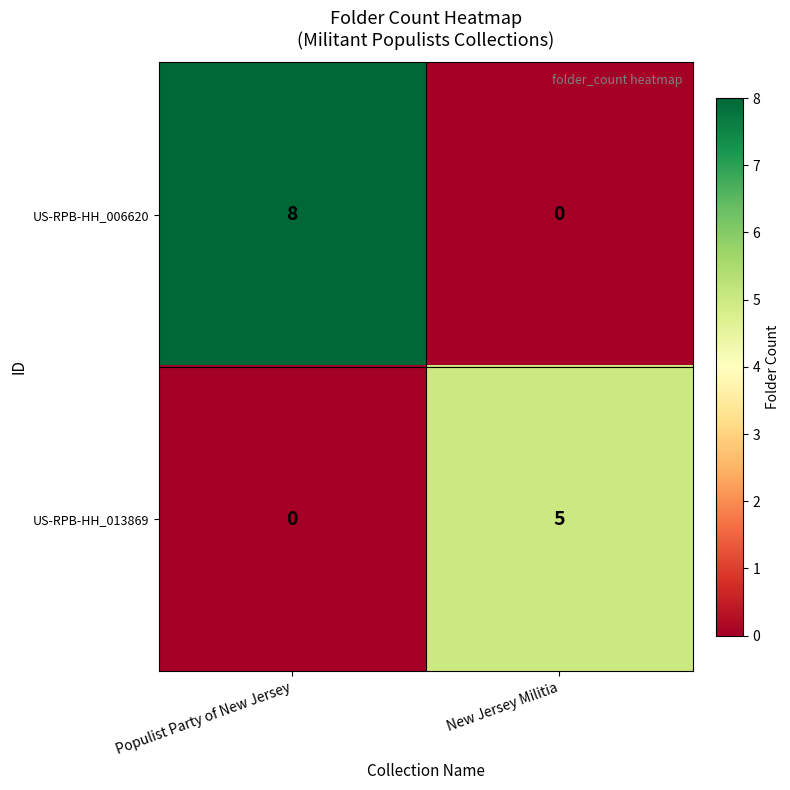

Rank the series at New Jersey Militia from highest to lowest value.

US-RPB-HH_013869, US-RPB-HH_006620